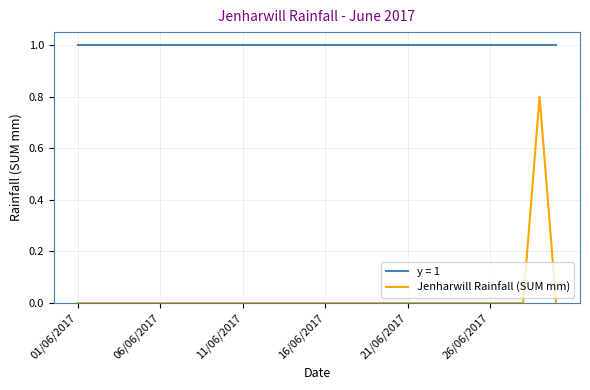

How many lines are shown in the chart?

2